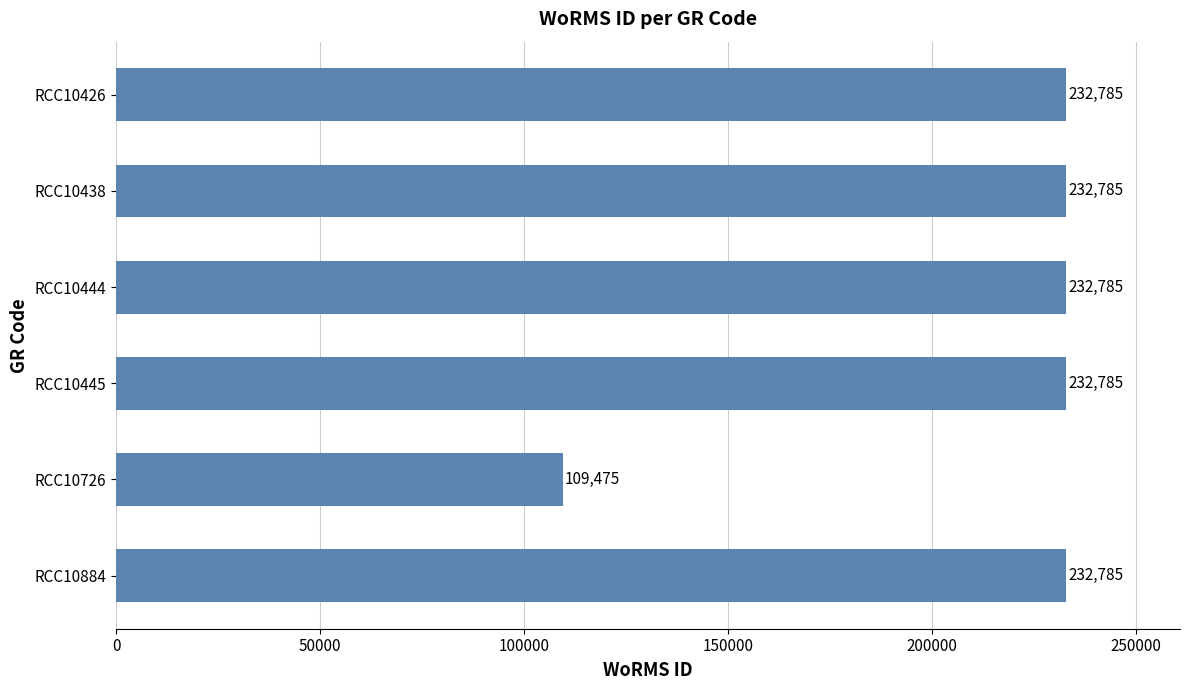

Reading bottom to top, what are all the values shown in this chart?

RCC10884=232785	RCC10726=109475	RCC10445=232785	RCC10444=232785	RCC10438=232785	RCC10426=232785